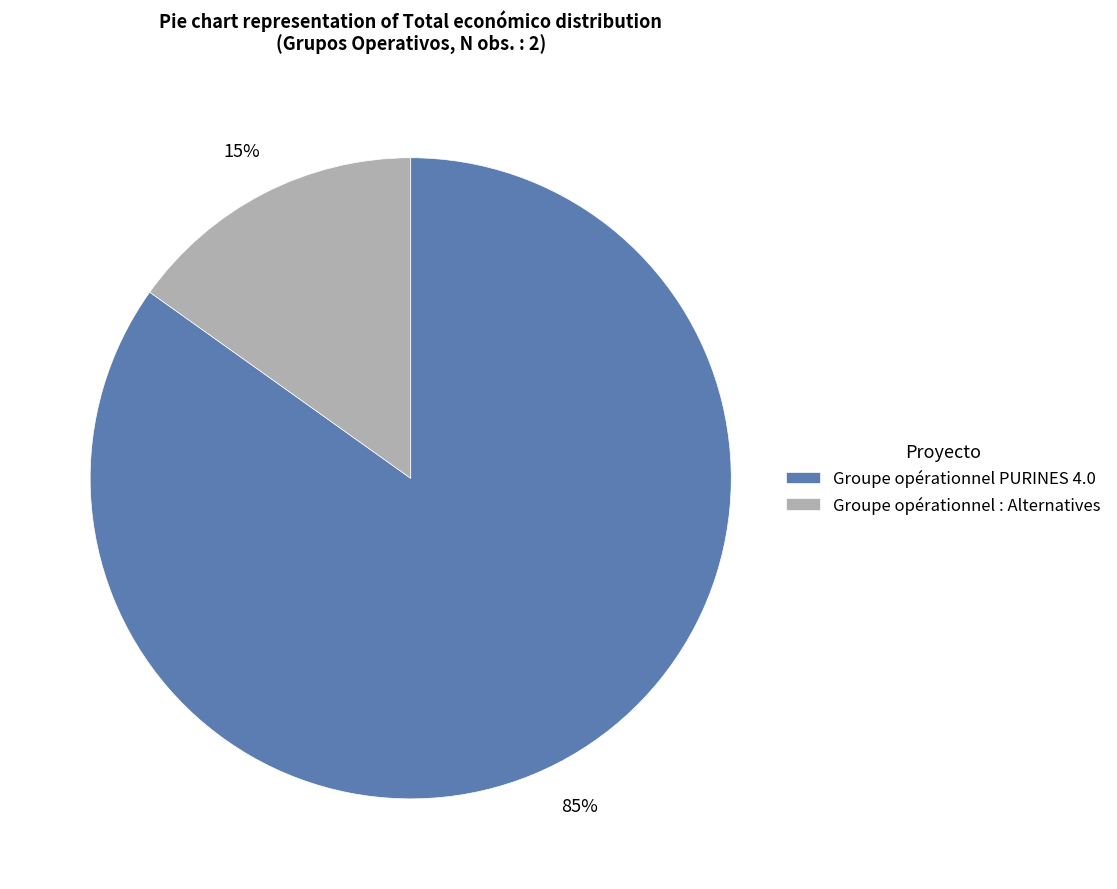

To the nearest percent, what portion does Groupe opérationnel : Alternatives represent?

15%